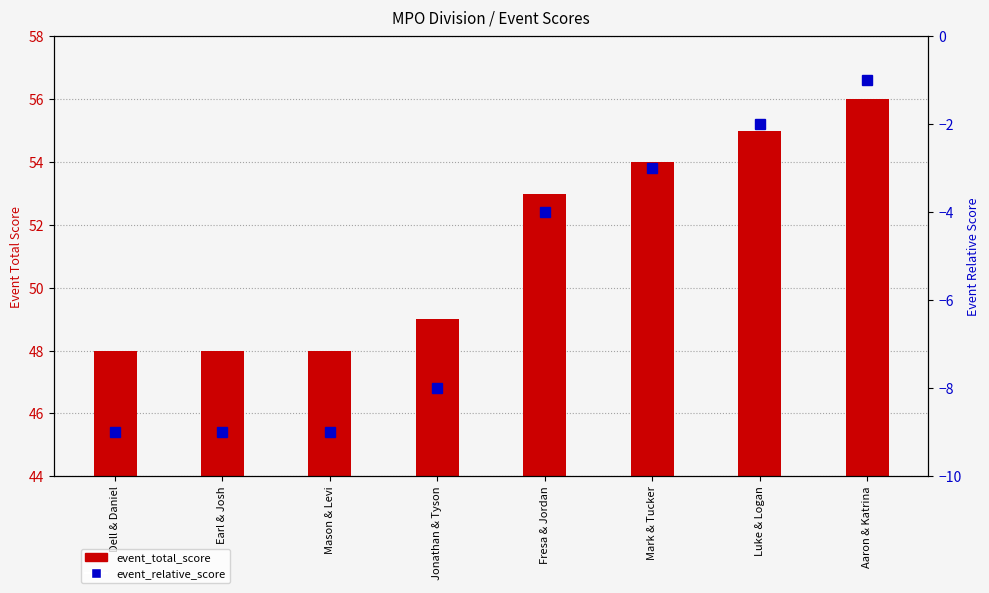

What is the difference between the maximum and second lowest values in the event_relative_score series?

8